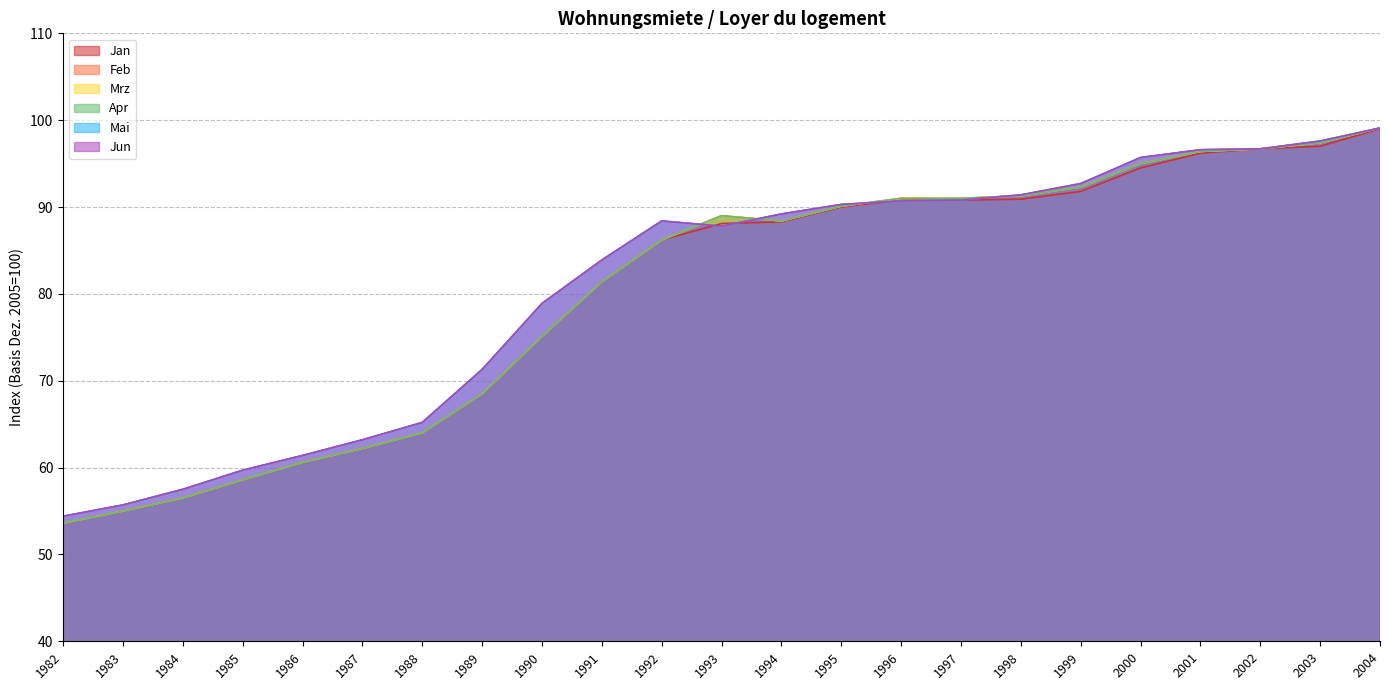

What is the difference between the second highest and second lowest values in the Jan series?

42.0